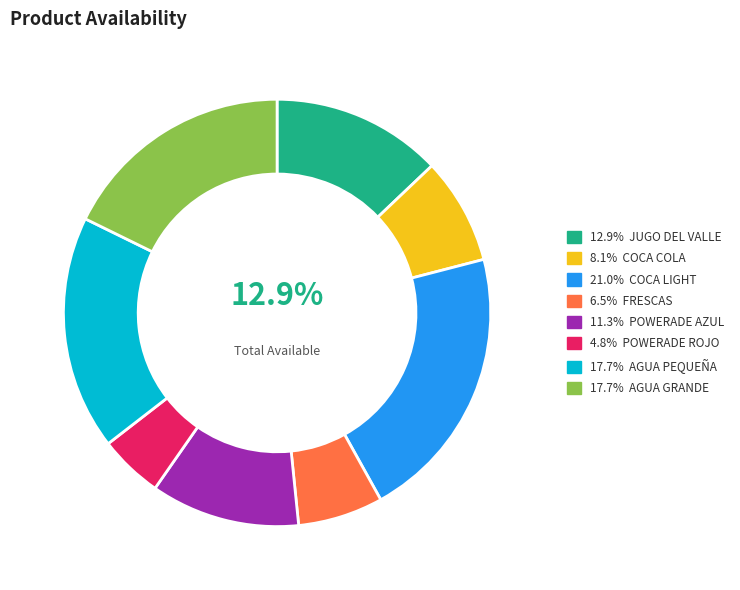

Is there a majority slice in this chart?

No